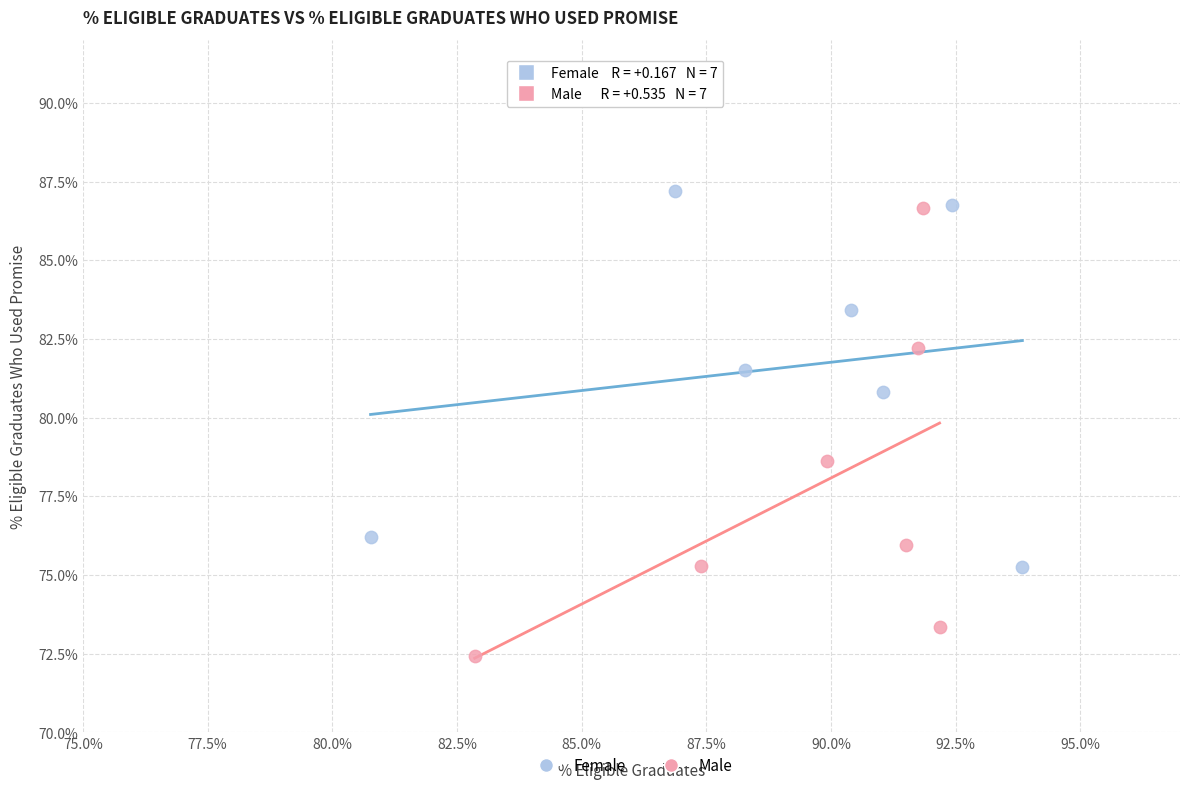

Which series has the widest spread of Y values?

Male